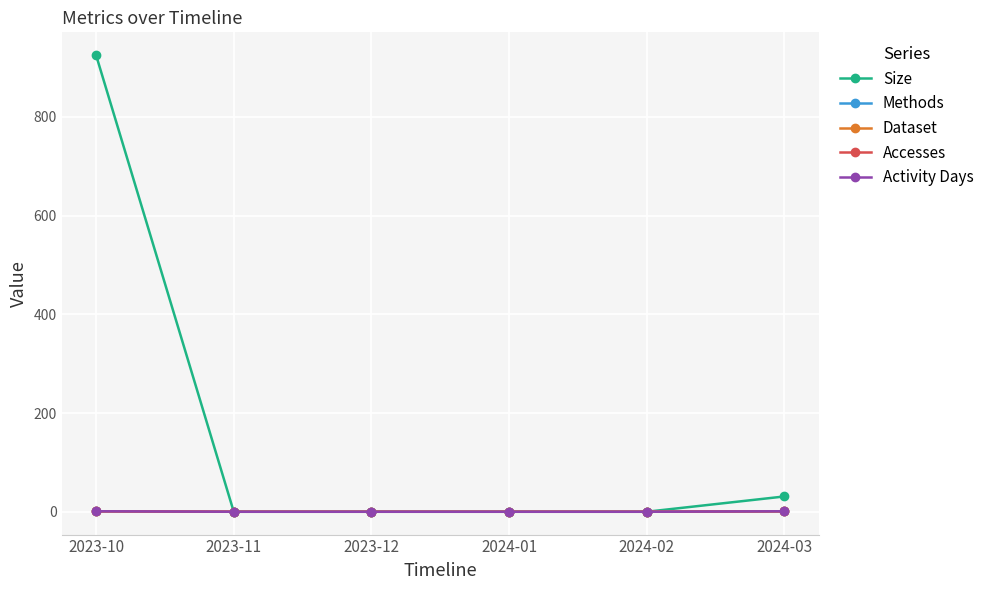

The Activity Days series shows 1 at 2023-10. True or false?

True